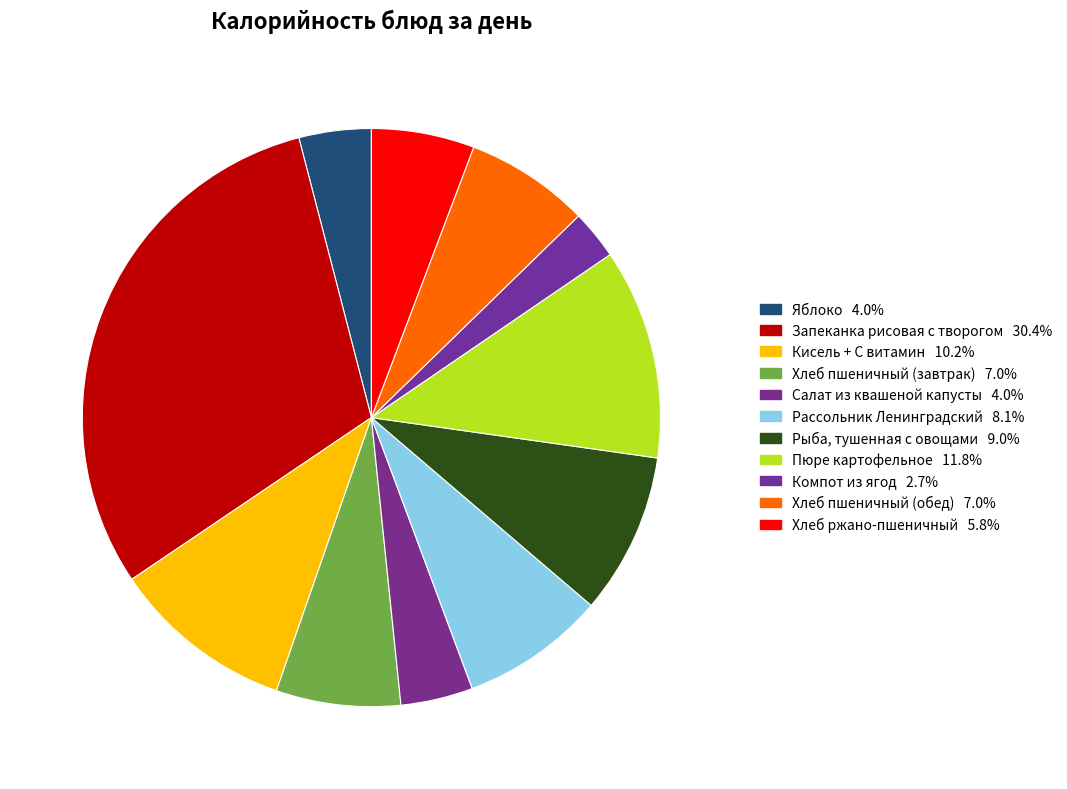

Is Яблоко the majority of the pie?

No